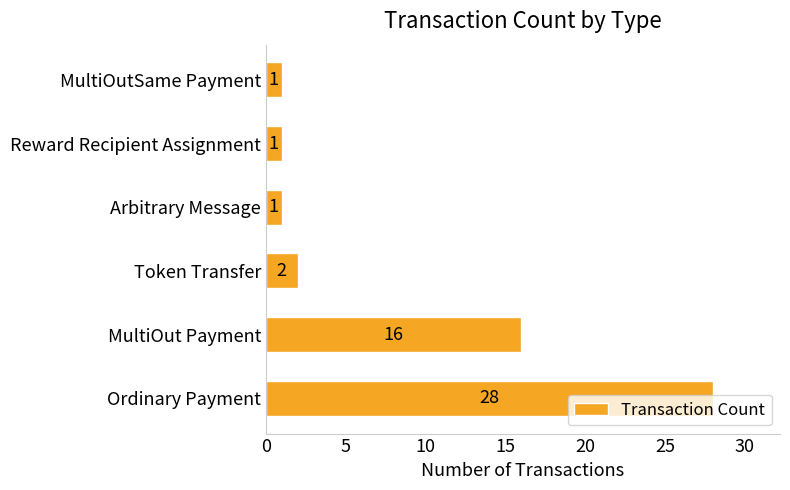

Which category has the highest value across all series?

Ordinary Payment